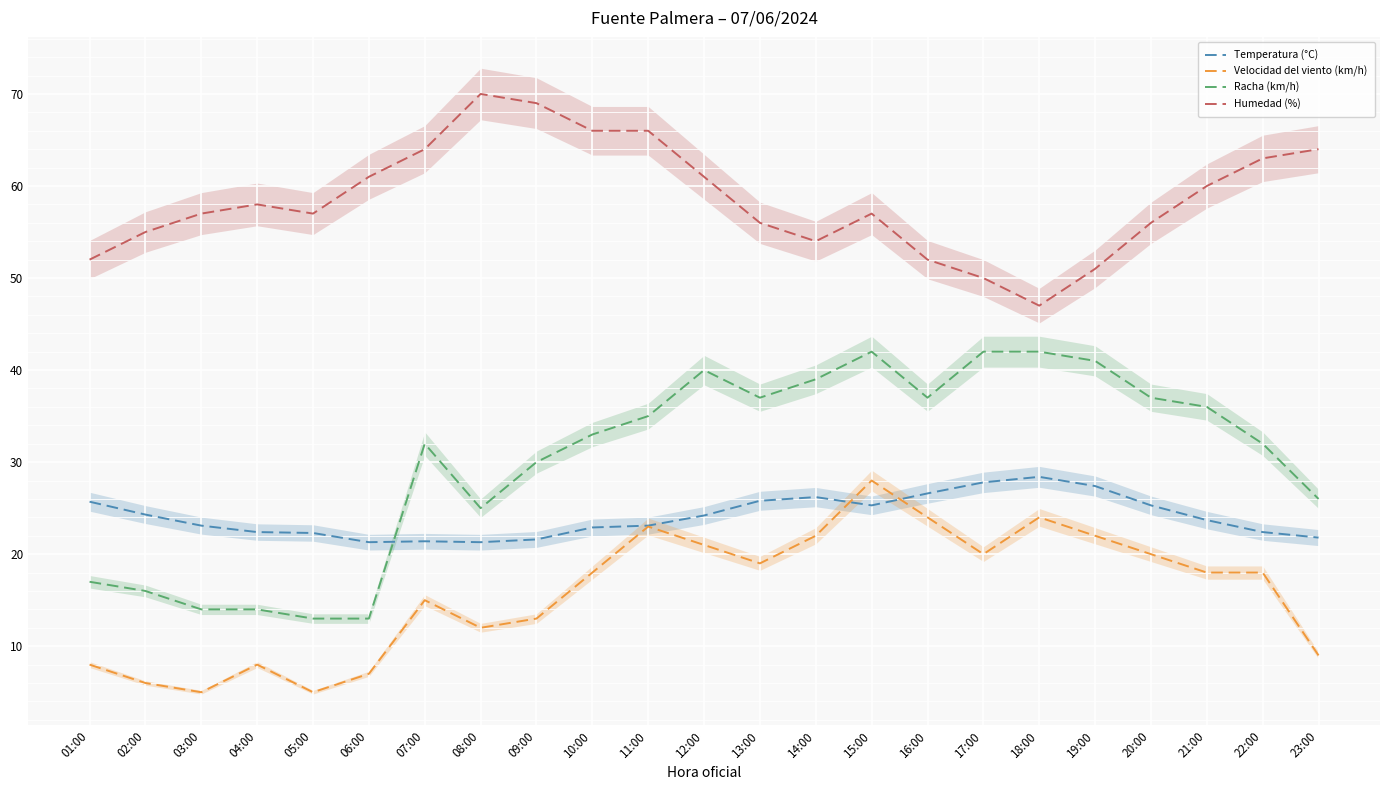

What position from the right is 01:00?

23